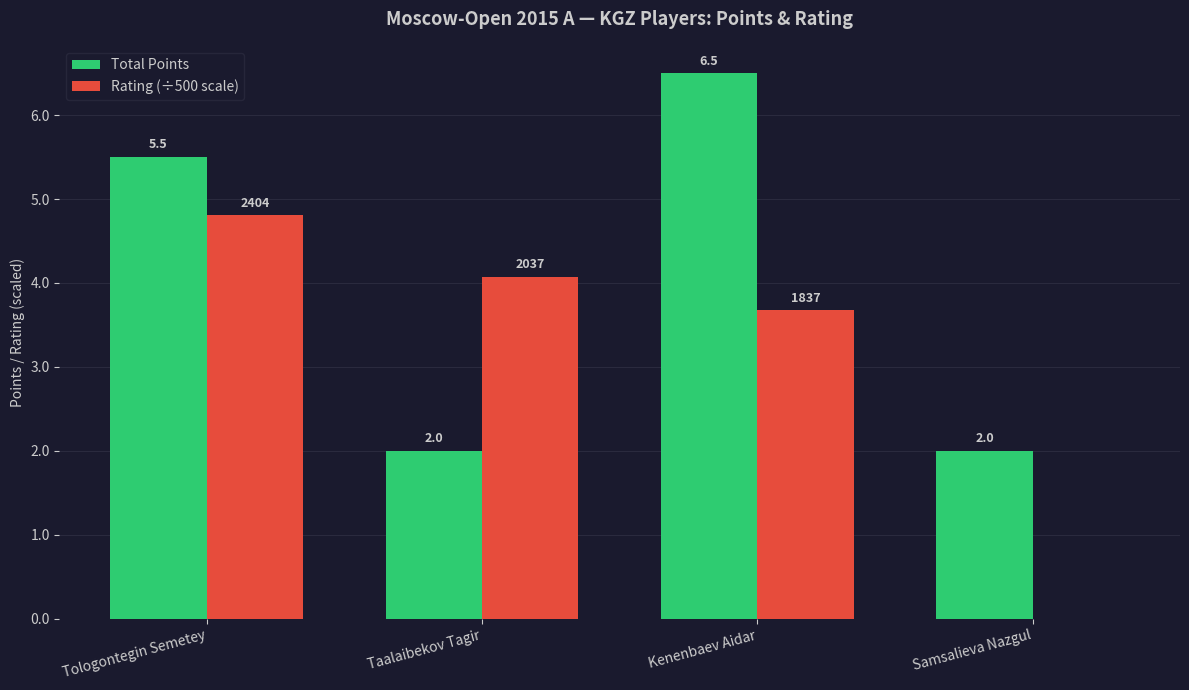

The value of Rating (÷500 scale) at Samsalieva Nazgul is 0.0. True or false?

True